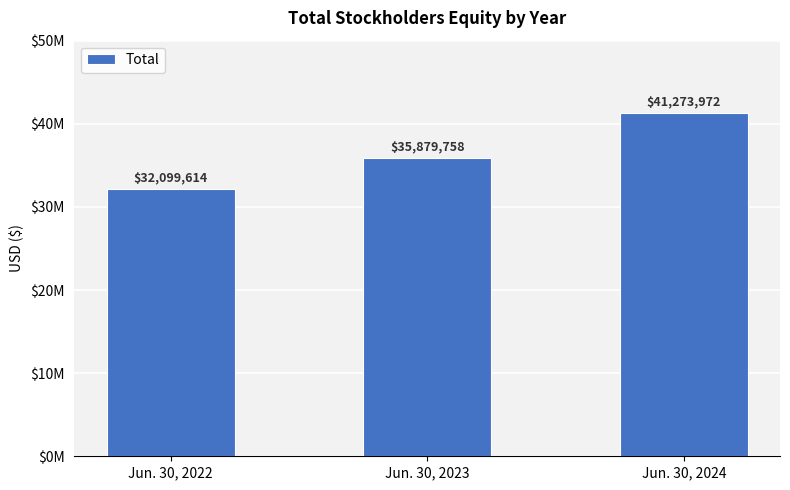

At which label does the data first exceed 35879758?

Jun. 30, 2024